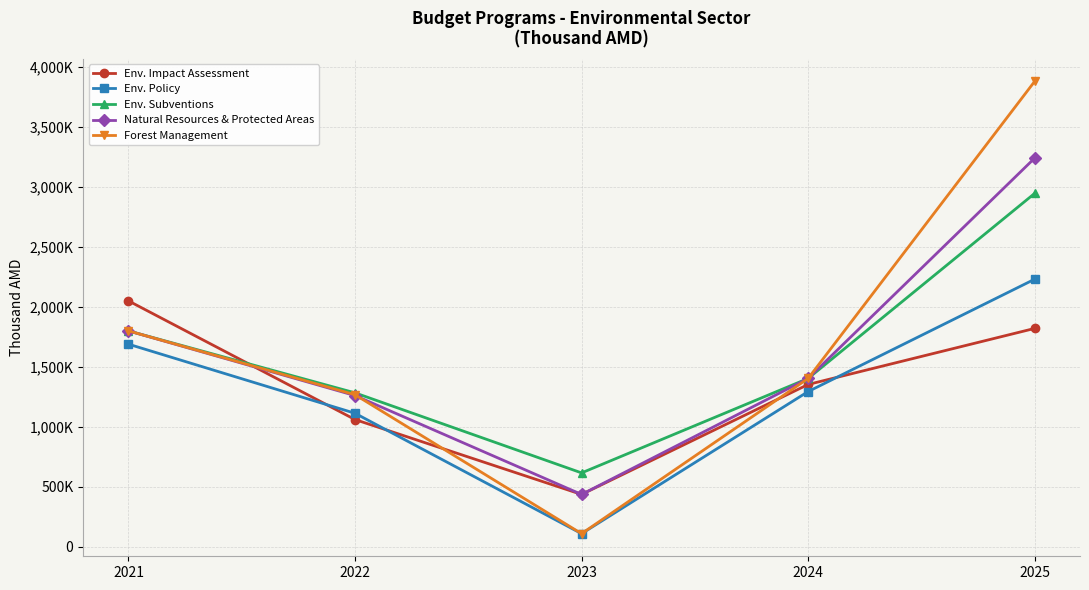

True or false: Natural Resources & Protected Areas and Forest Management intersect in this chart.

True